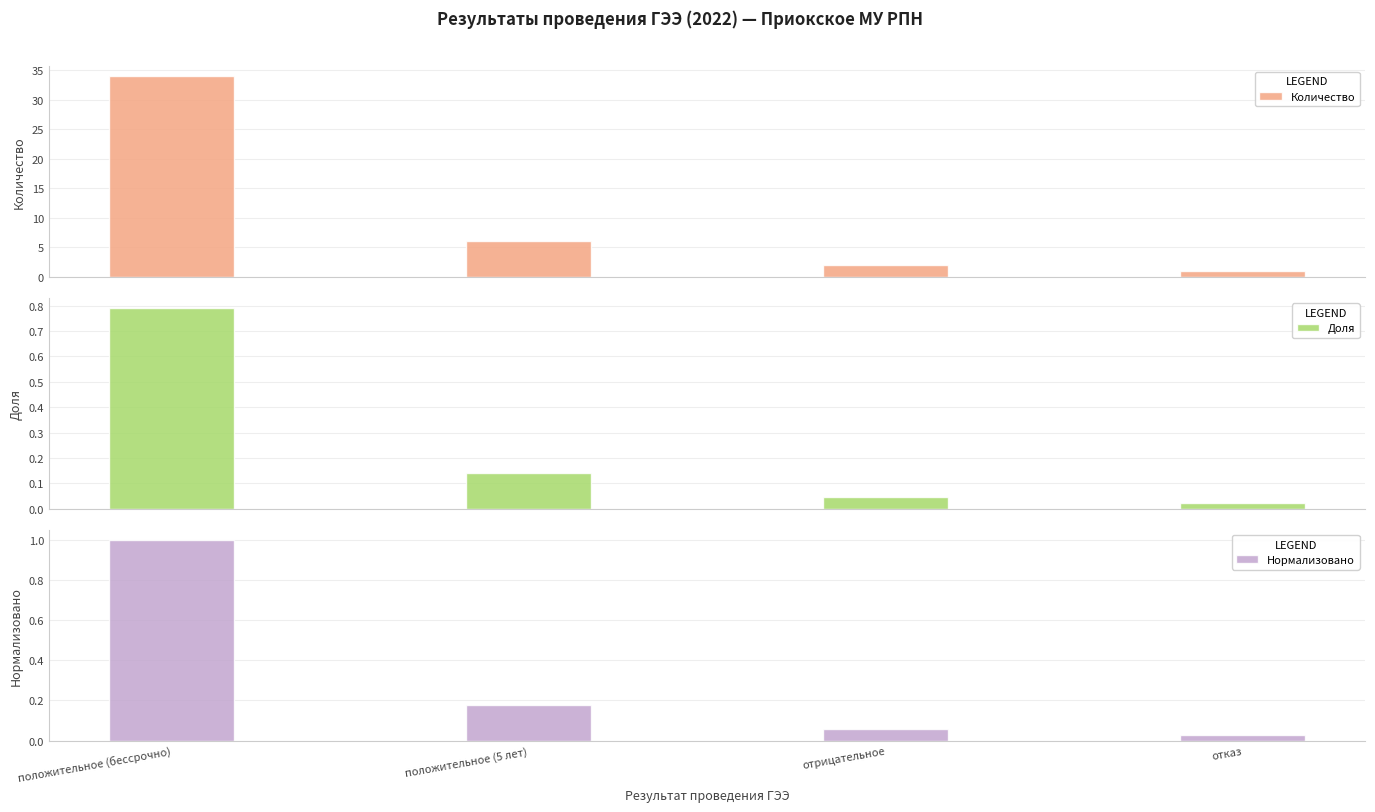

The Количество series shows 34.0 at положительное (бессрочно). True or false?

True